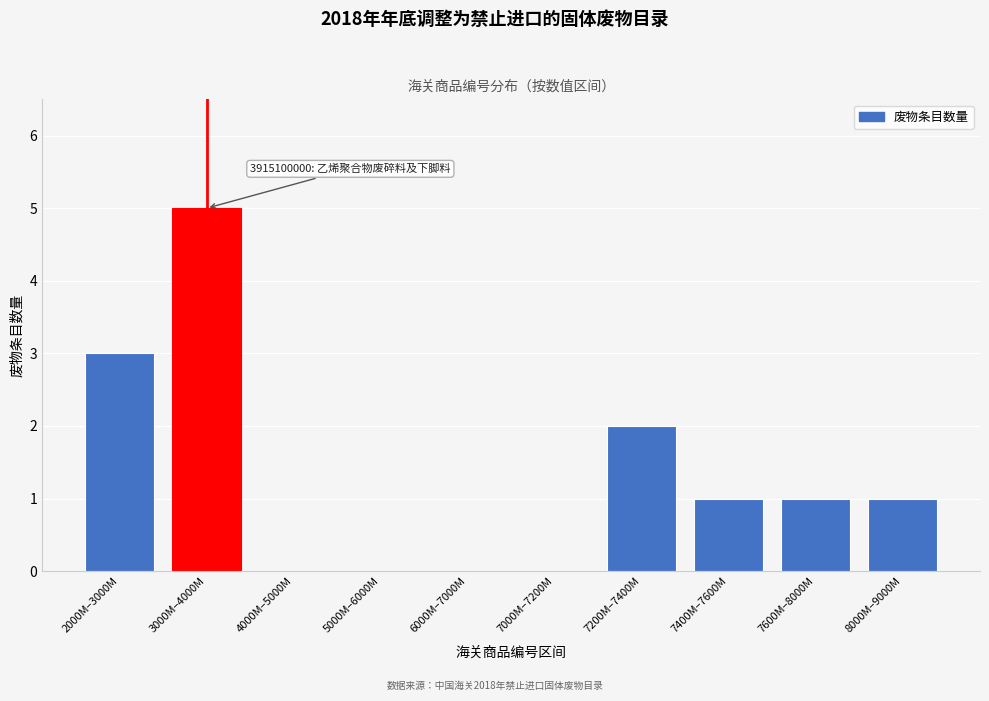

Reading left to right, transcribe all the data shown in this chart.

2000M–3000M=3	3000M–4000M=5	4000M–5000M=0	5000M–6000M=0	6000M–7000M=0	7000M–7200M=0	7200M–7400M=2	7400M–7600M=1	7600M–8000M=1	8000M–9000M=1